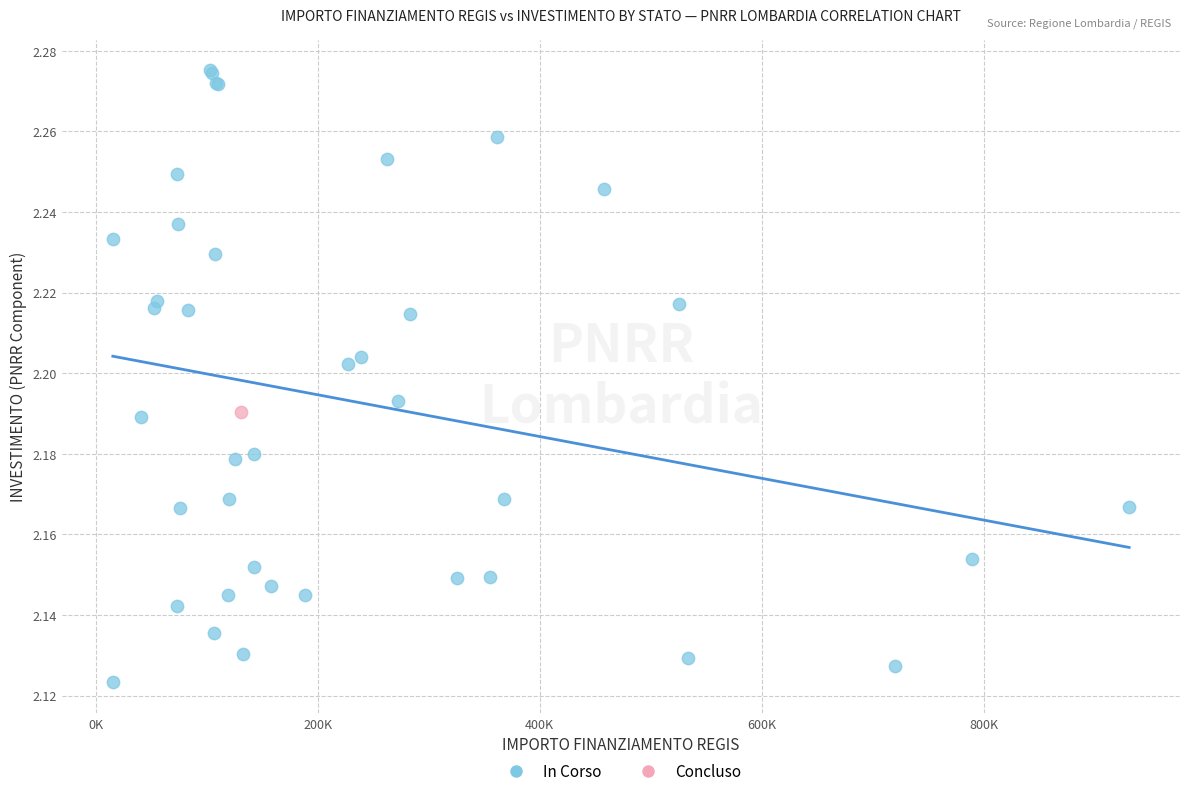

What are all the series names shown in the legend?

In Corso, Concluso